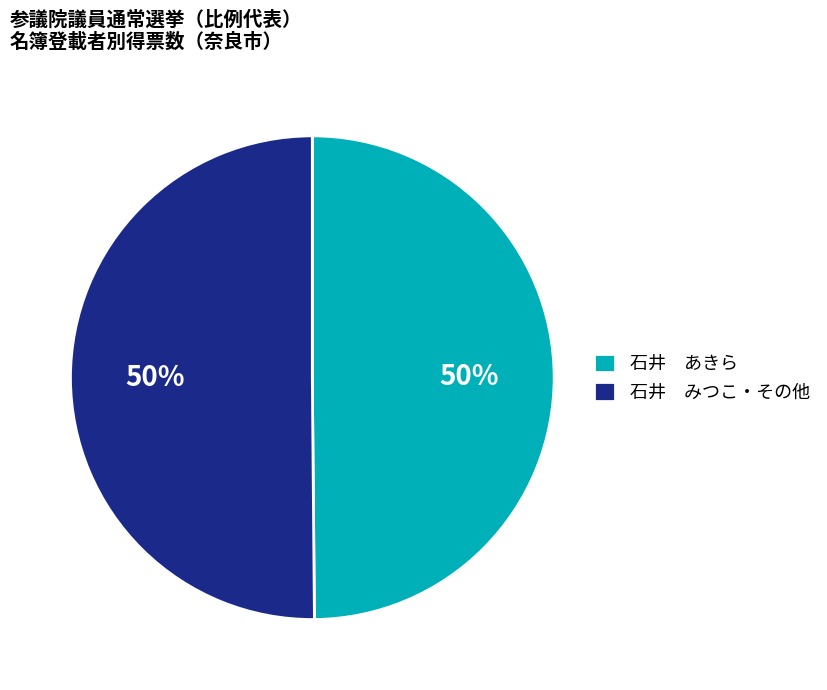

Approximately how many times larger is the value at 石井 みつこ・その他 compared to 石井 あきら?

1.0